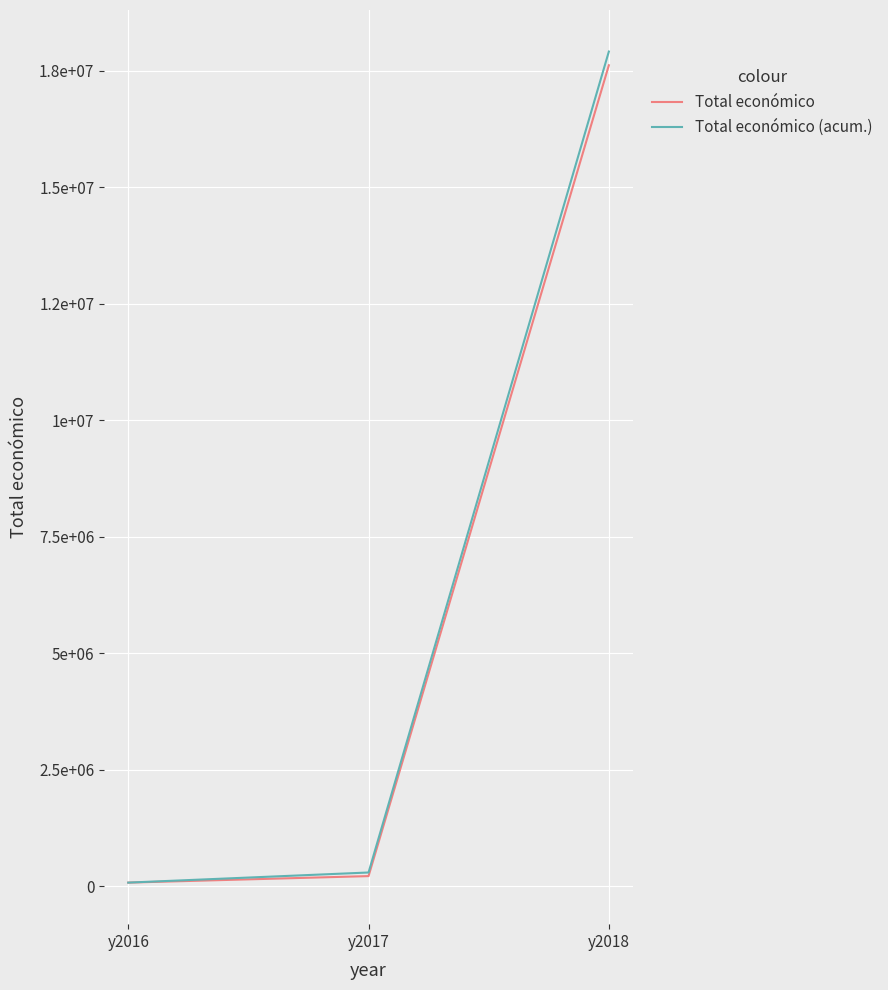

Reading left to right, extract all data points from this chart.

Total económico: 77402	217160	17621323
Total económico (acum.): 77402	294562	17915885